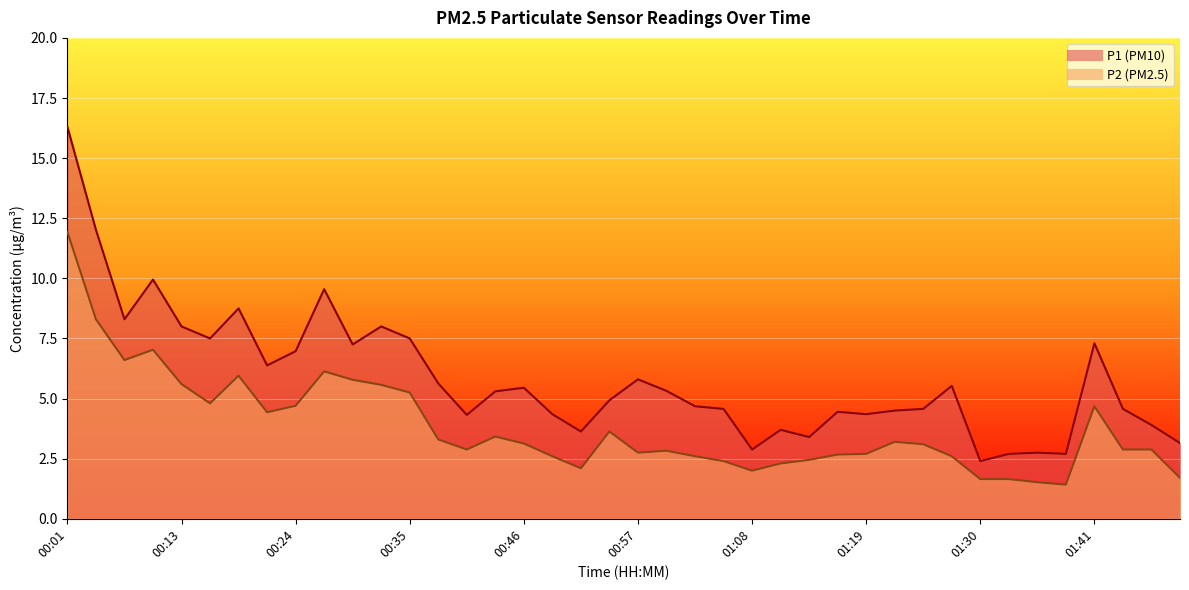

How many categories are shown in the chart?

40